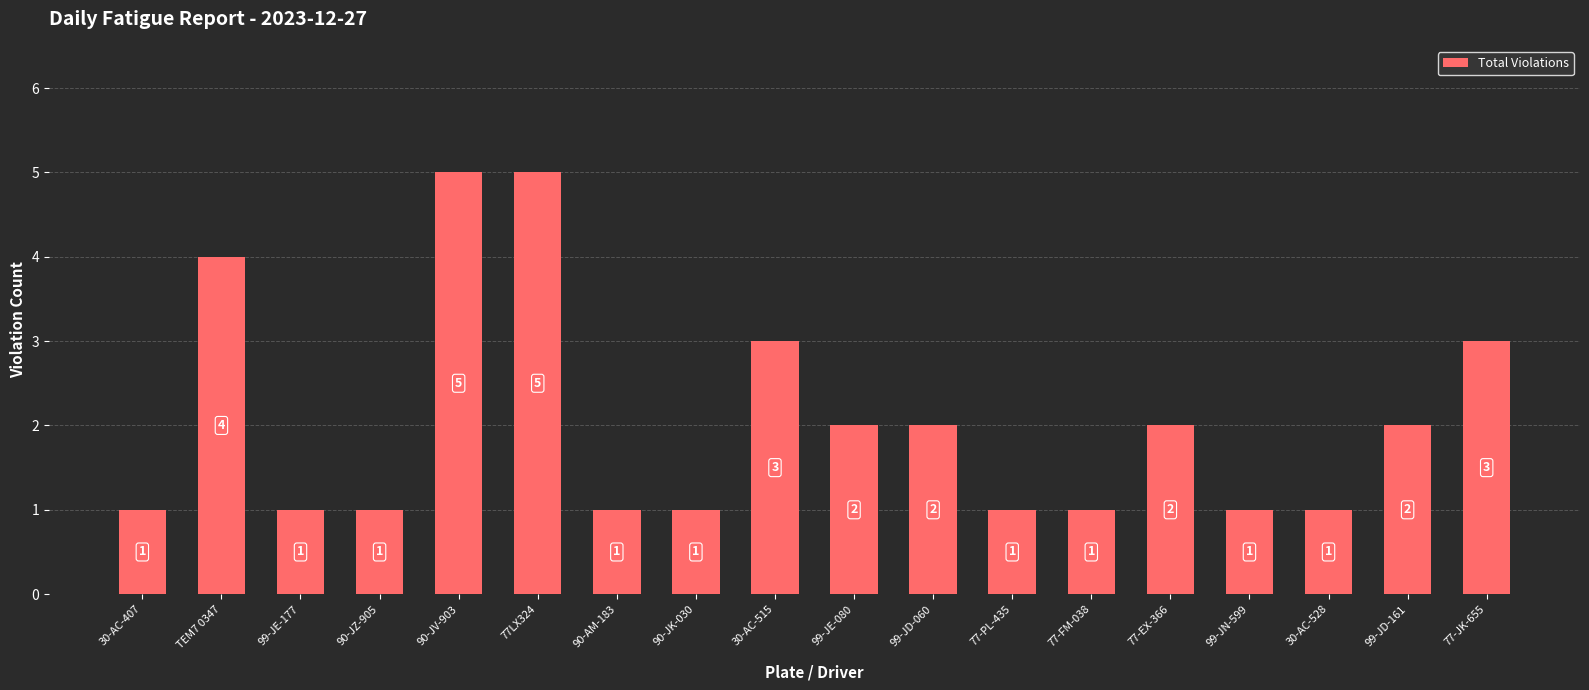

Which has a higher value, 30-AC-407 or 30-AC-515?

30-AC-515